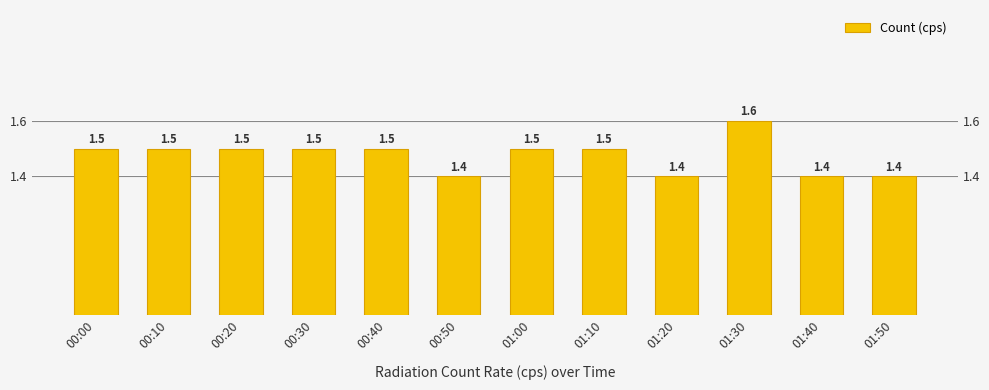

Count the values in the range 1 to 2.

12